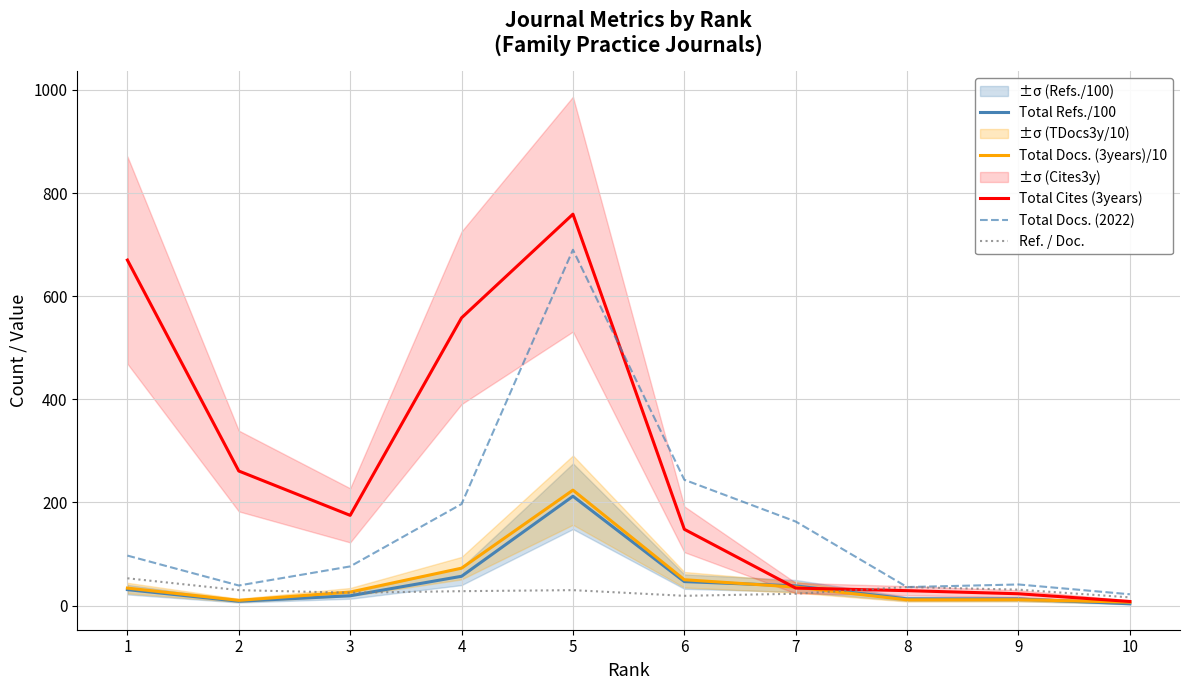

Reading left to right, extract all data points from this chart.

Total Refs./100: 31.0	8.5	19.1	56.9	212.1	46.6	38.2	13.1	12.8	3.5
Total Docs. (3years)/10: 34.0	10.2	26.3	72.6	223.9	50.2	35.9	11.2	11.5	6.7
Total Cites (3years): 670.0	261.0	175.0	558.0	759.0	148.0	34.0	29.0	23.0	8.0
Total Docs. (2022): 97.0	39.0	76.0	197.0	690.0	244.0	163.0	36.0	41.0	22.0
Ref. / Doc.: 53.0	30.0	25.0	28.0	30.0	19.0	23.0	36.0	31.0	16.0